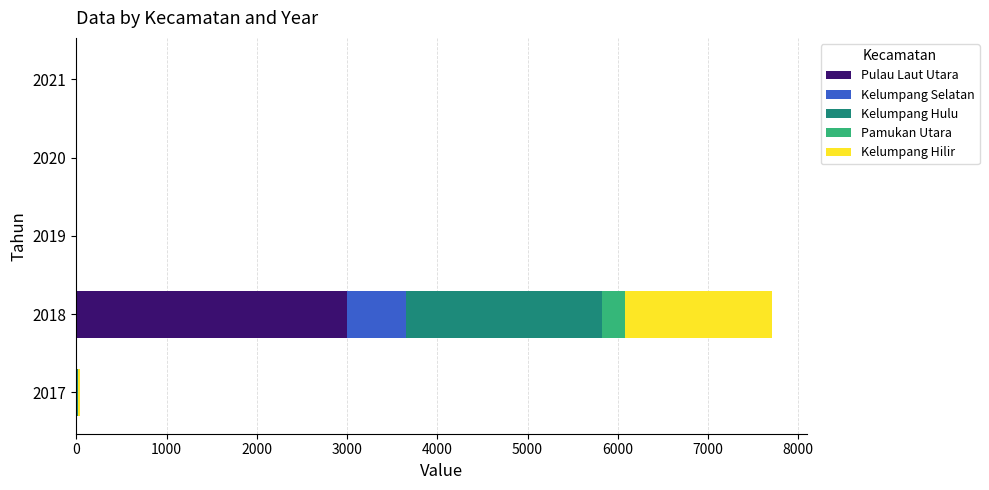

At which category is the sum across all series the highest?

2018